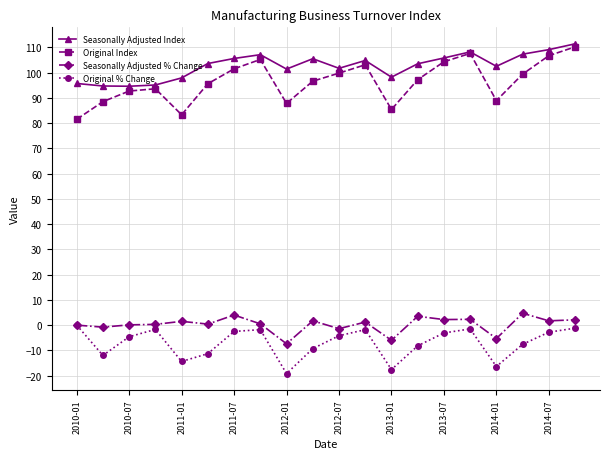

Which series has the widest spread of values?

Original Index